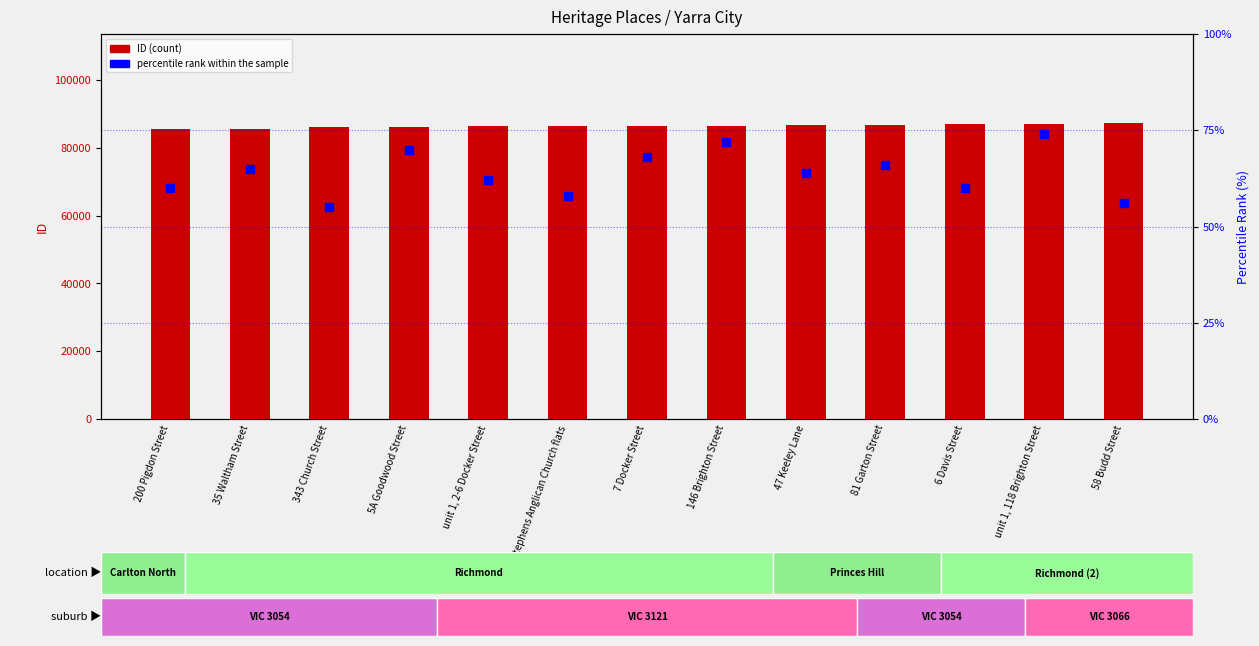

At how many categories does at least one series exceed 8242?

13